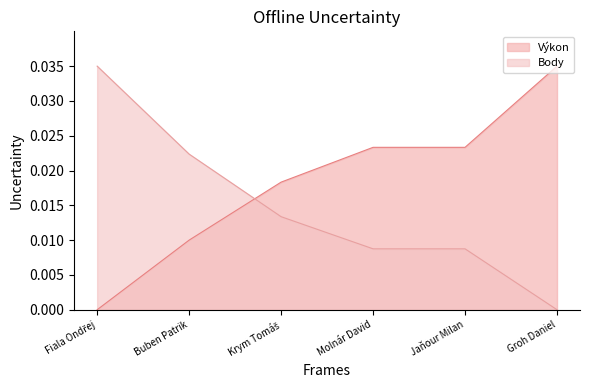

The Body series shows 0.0 at Krym Tomáš. True or false?

True